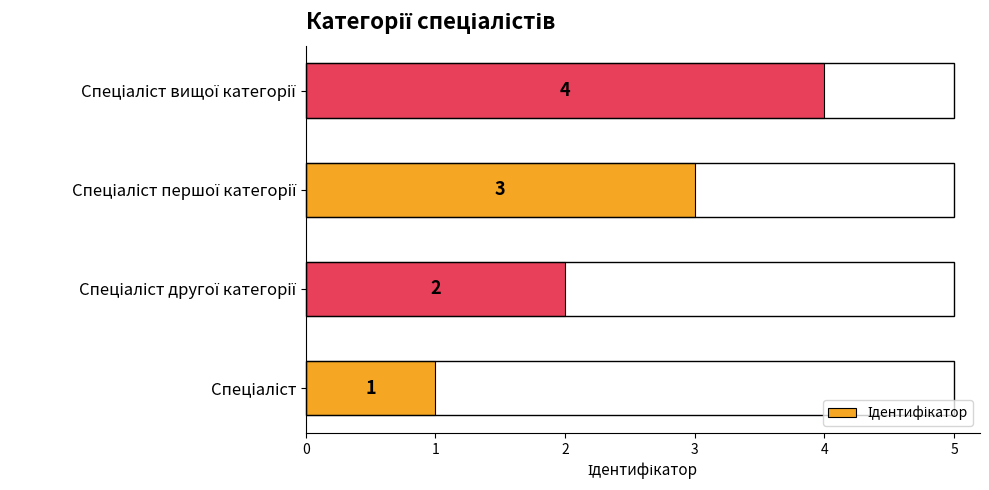

What is the sum of all values?

10